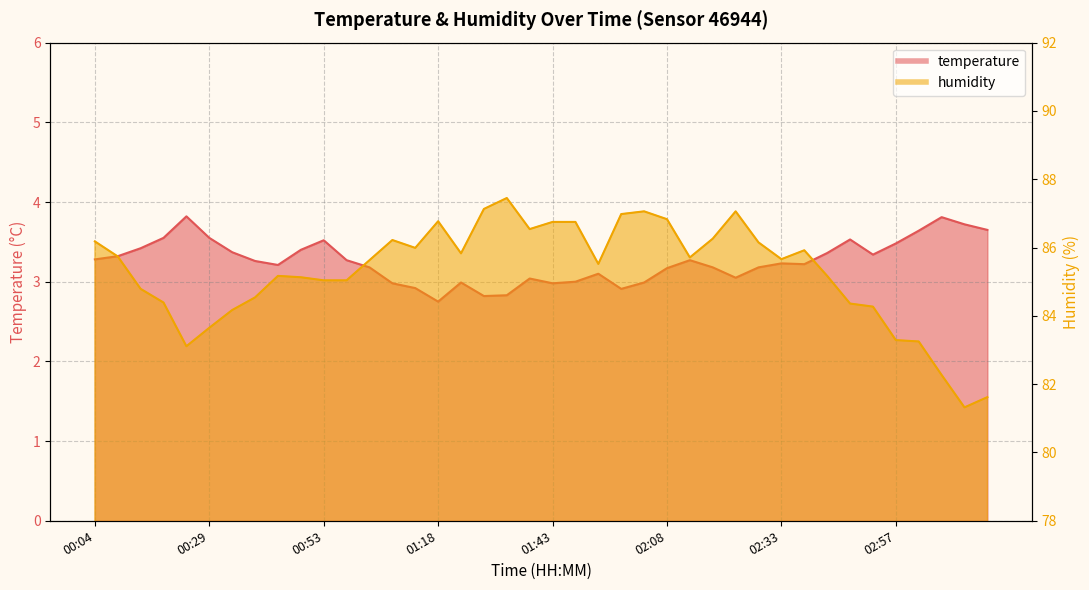

What is the approximate value of temperature at 02:52?

3.3